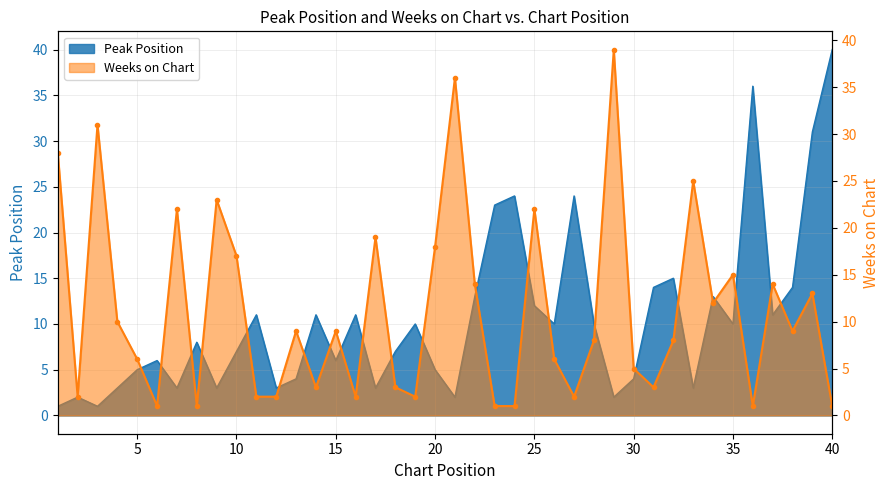

What value does the Weeks on Chart series have at 5, to the nearest 10?

10